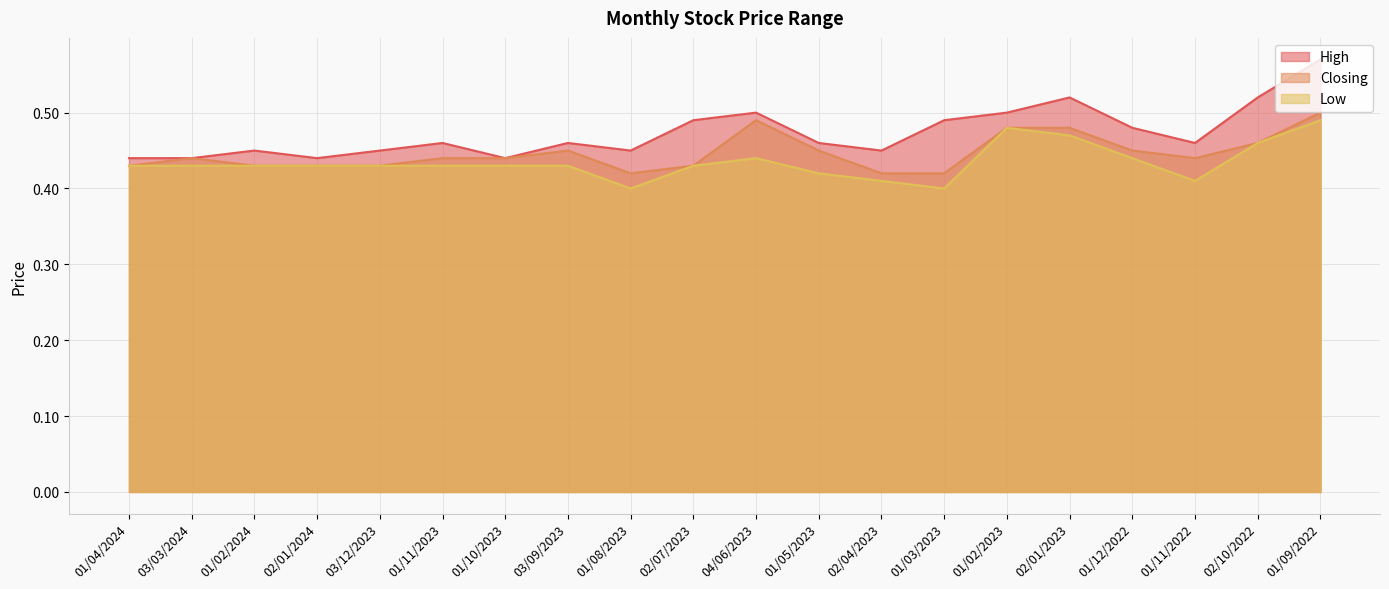

What is the label of the 19th point from the right?

03/03/2024